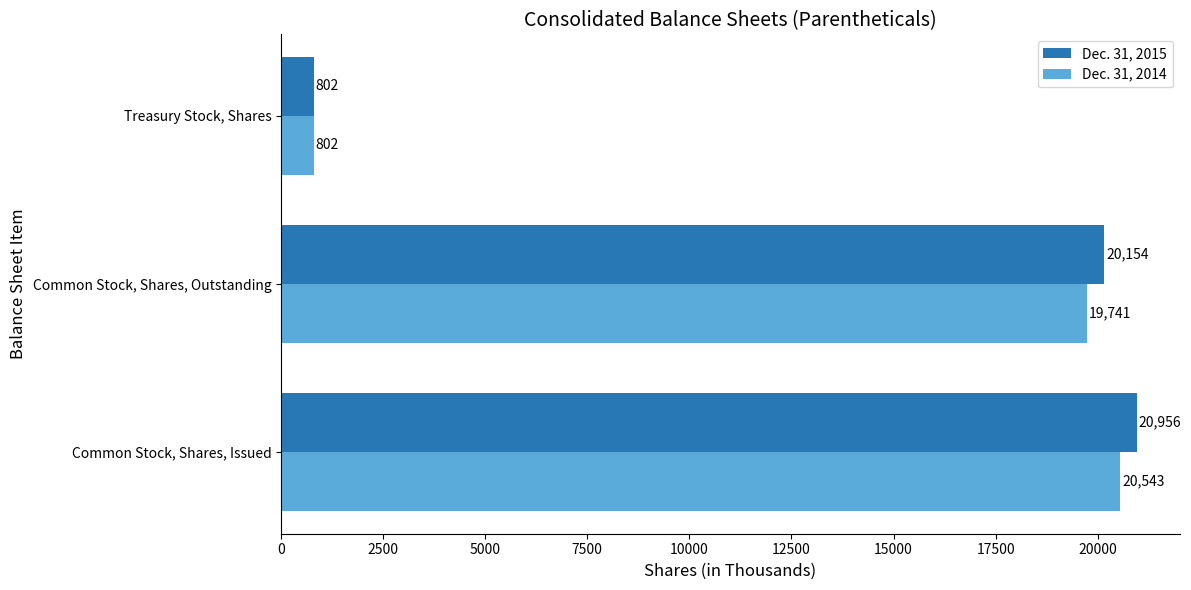

Which label corresponds to the largest value in the chart?

Common Stock, Shares, Issued